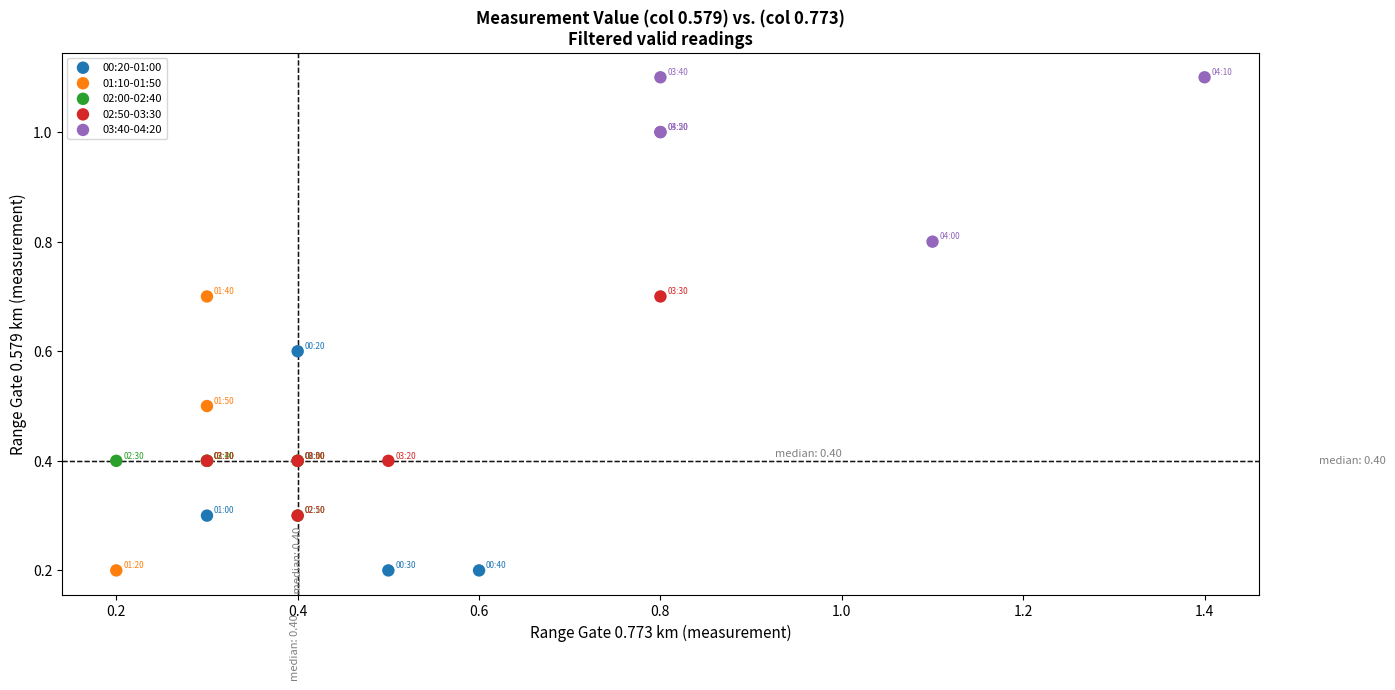

What are all the series names shown in the legend?

00:20-01:00, 01:10-01:50, 02:00-02:40, 02:50-03:30, 03:40-04:20